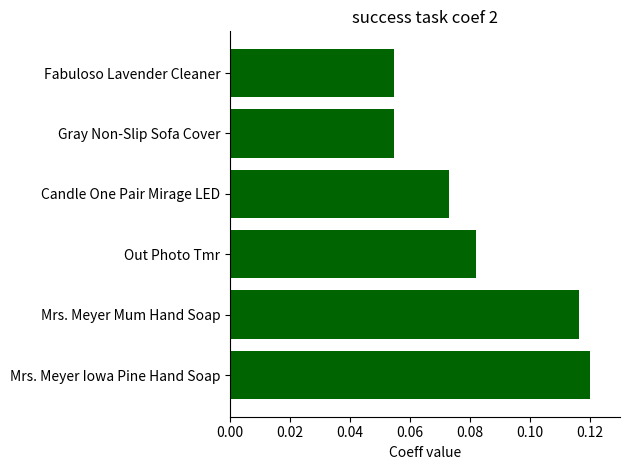

How many values are between 0 and 1?

6